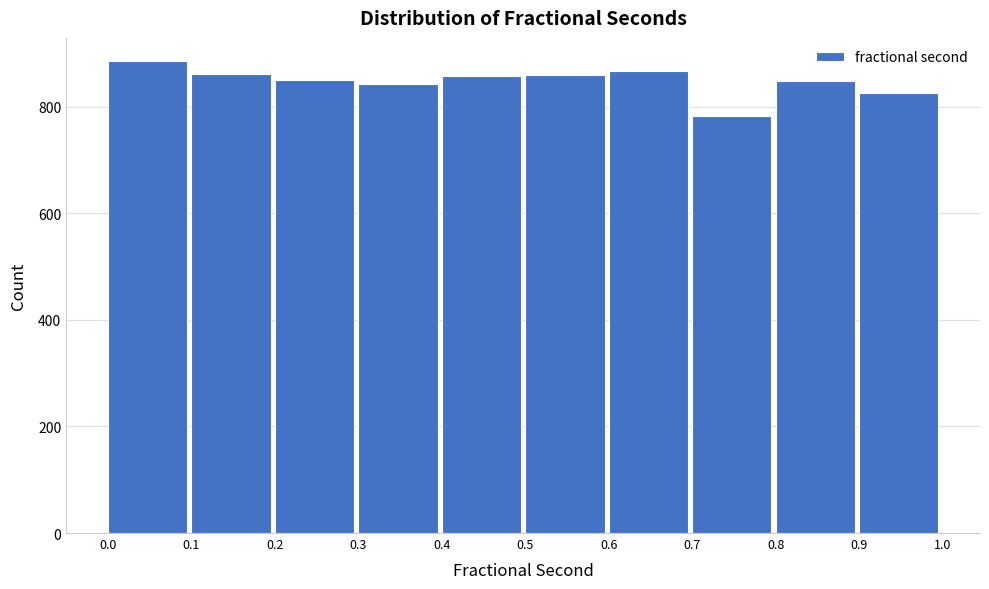

Reading left to right, transcribe this chart: for each bar, give the range it covers on the x-axis and its height. The values are not printed on the chart, so give them approximately, as read against the axis.

0.0 to 0.1: 880
0.1 to 0.2: 860
0.2 to 0.3: 860
0.3 to 0.4: 840
0.4 to 0.5: 860
0.5 to 0.6: 860
0.6 to 0.7: 860
0.7 to 0.8: 780
0.8 to 0.9: 840
0.9 to 1.0: 820